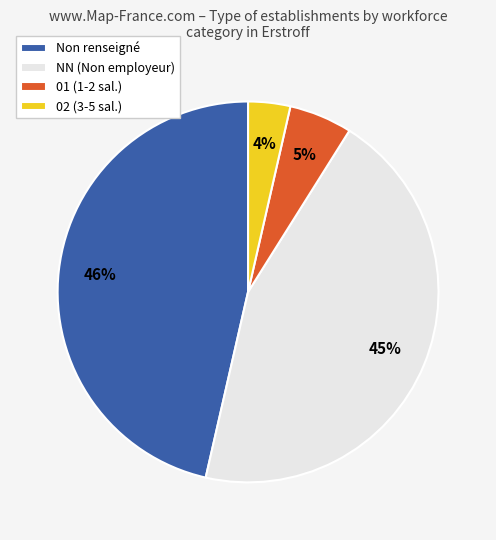

The NN (Non employeur) slice represents 37% of the pie. True or false?

False